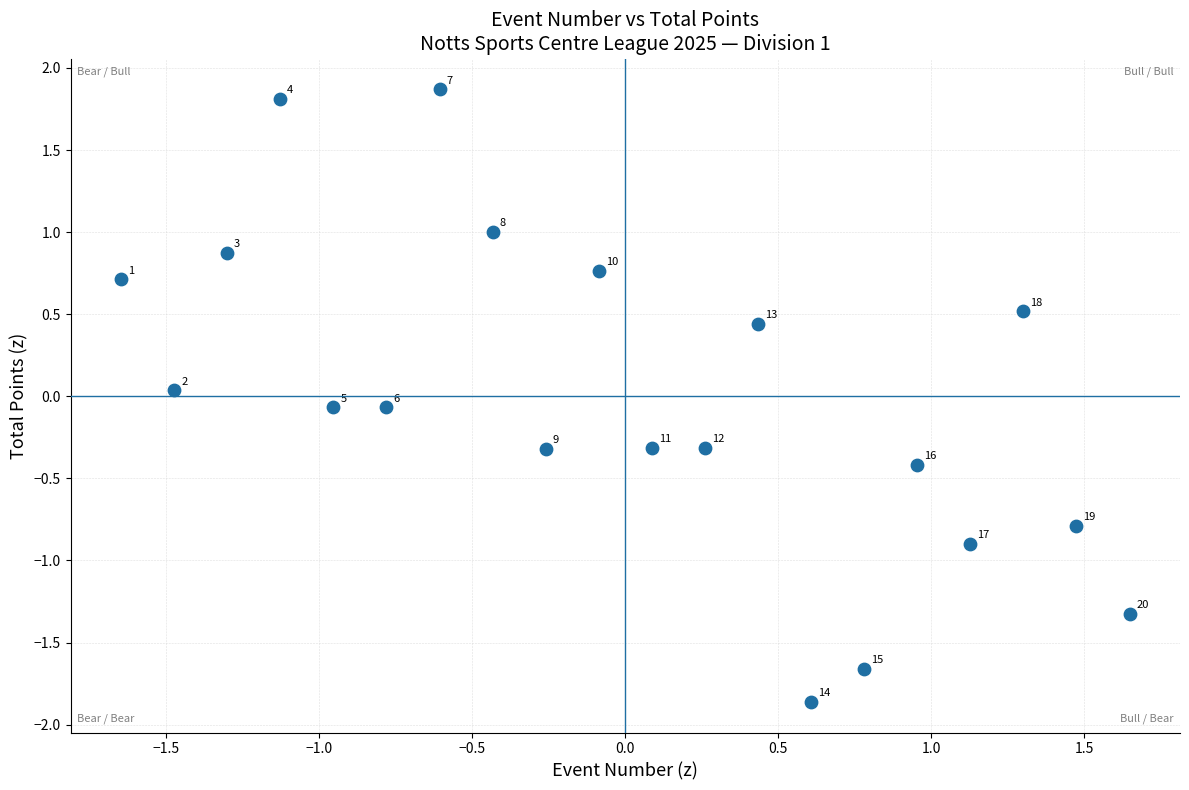

What is the range of X values (max minus min)?

3.3